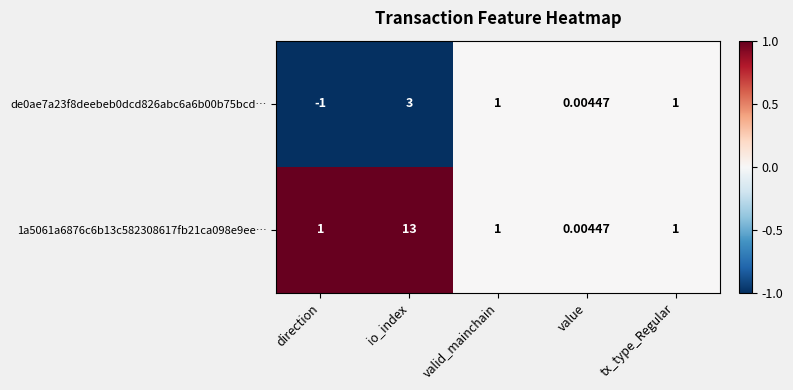

What is the difference between the highest and lowest values at direction?

2.0